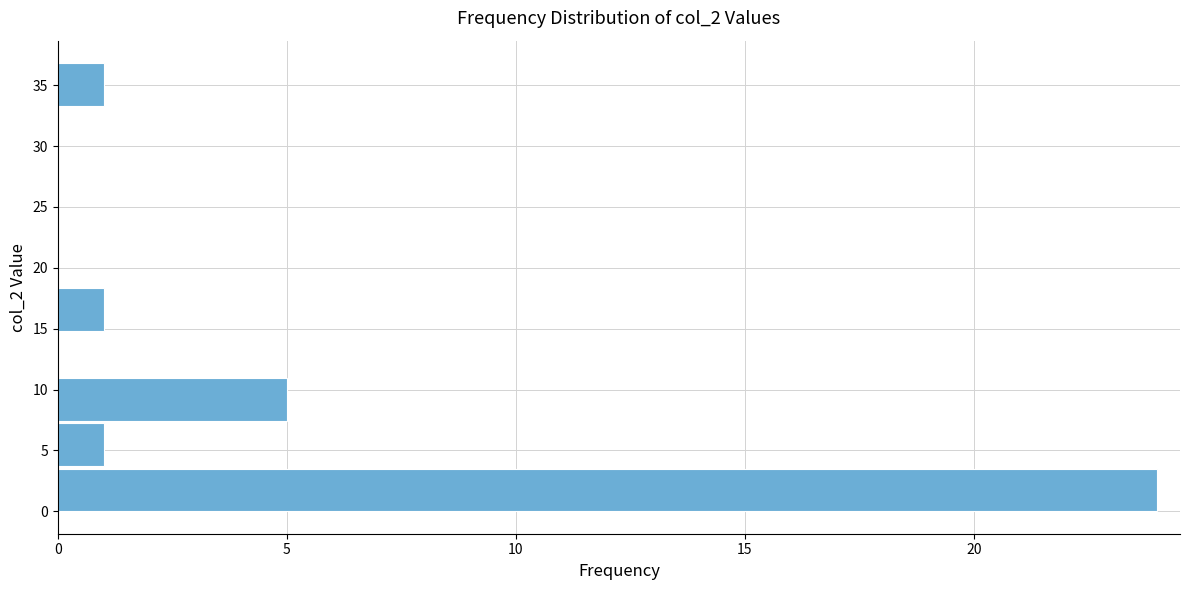

Which range on the y-axis has the longest bar?

0.0 to 3.7